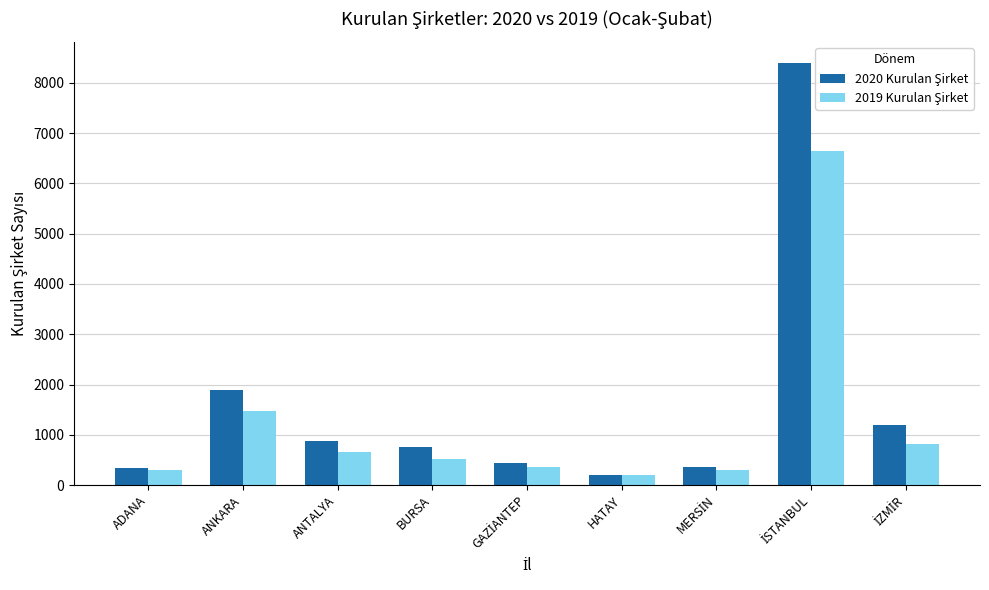

What is the spread (max minus min) of values at ADANA?

30